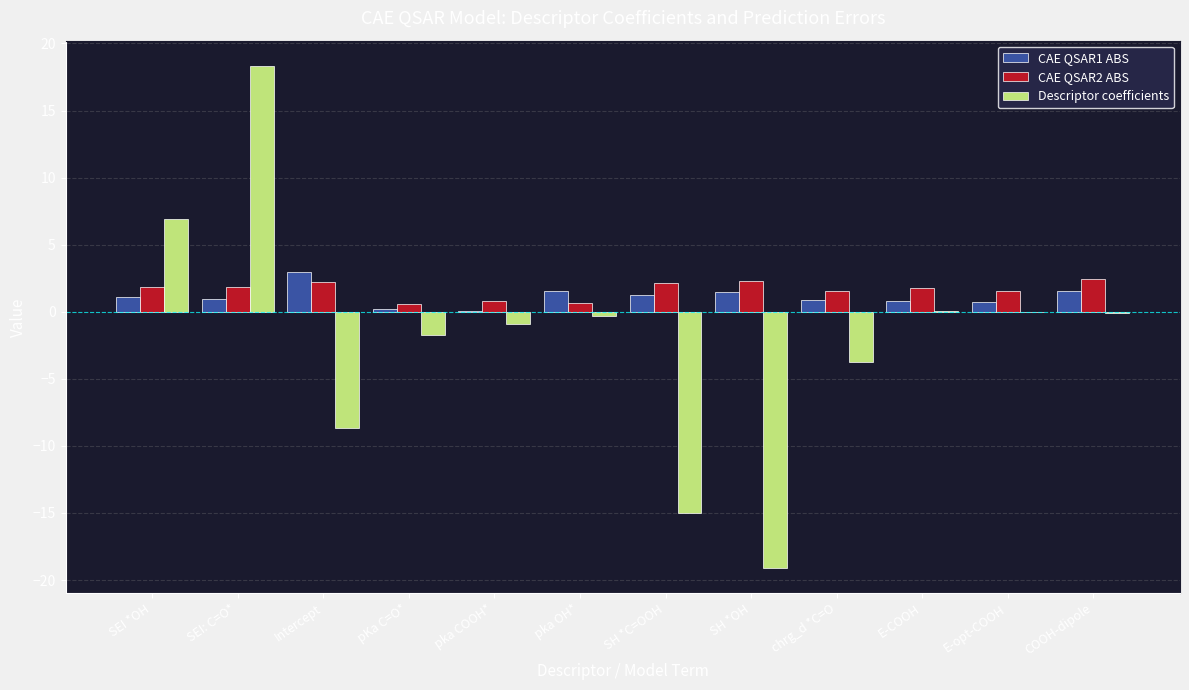

The value of CAE QSAR2 ABS at SH *OH is 1.0. True or false?

False